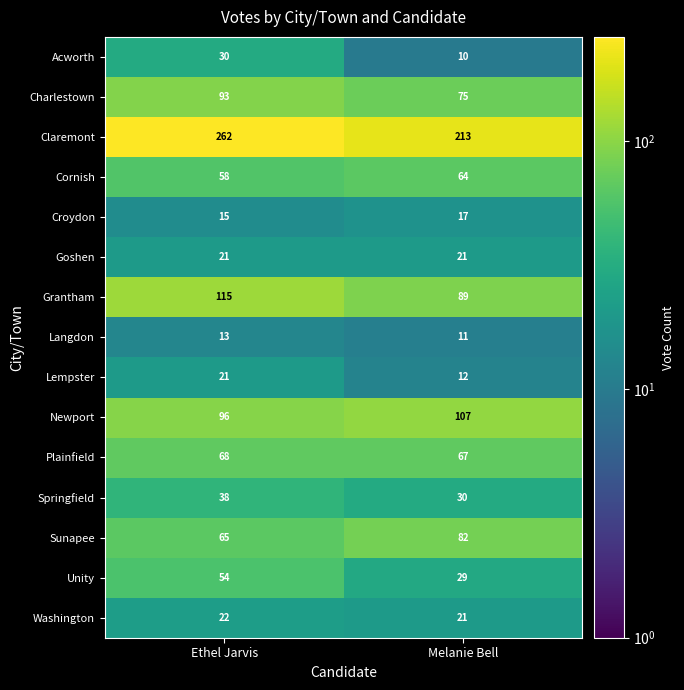

Reading right to left, list all the values displayed in this chart.

Acworth: Melanie Bell=10	Ethel Jarvis=30
Charlestown: Melanie Bell=75	Ethel Jarvis=93
Claremont: Melanie Bell=213	Ethel Jarvis=262
Cornish: Melanie Bell=64	Ethel Jarvis=58
Croydon: Melanie Bell=17	Ethel Jarvis=15
Goshen: Melanie Bell=21	Ethel Jarvis=21
Grantham: Melanie Bell=89	Ethel Jarvis=115
Langdon: Melanie Bell=11	Ethel Jarvis=13
Lempster: Melanie Bell=12	Ethel Jarvis=21
Newport: Melanie Bell=107	Ethel Jarvis=96
Plainfield: Melanie Bell=67	Ethel Jarvis=68
Springfield: Melanie Bell=30	Ethel Jarvis=38
Sunapee: Melanie Bell=82	Ethel Jarvis=65
Unity: Melanie Bell=29	Ethel Jarvis=54
Washington: Melanie Bell=21	Ethel Jarvis=22